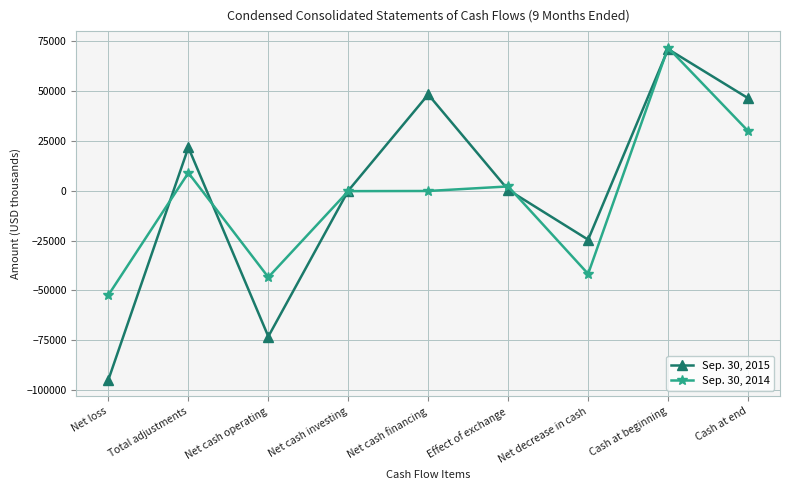

What is the spread (max minus min) of values at Total adjustments?

12710